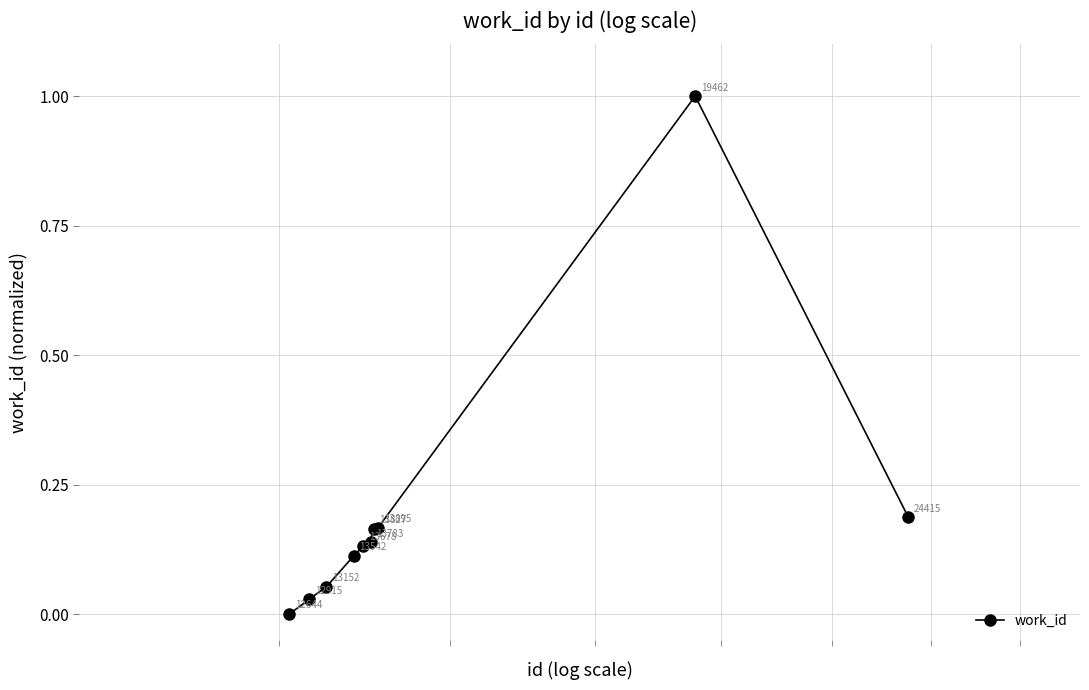

How many points are higher than both their immediate neighbors (excluding endpoints)?

1